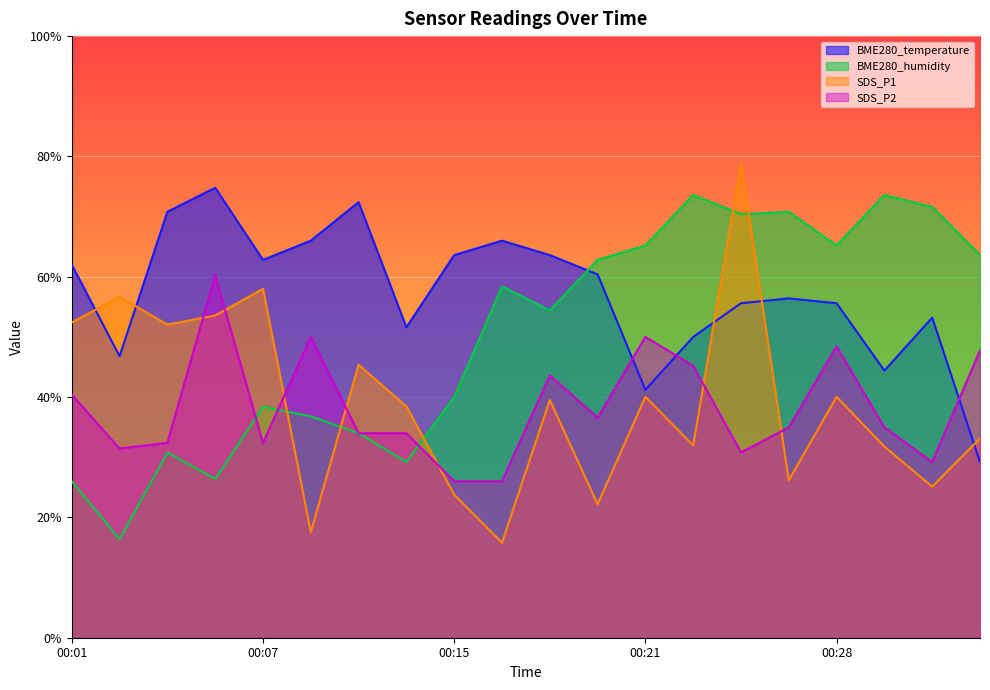

Is it true that BME280_humidity equals 100.1 at 00:26?

False